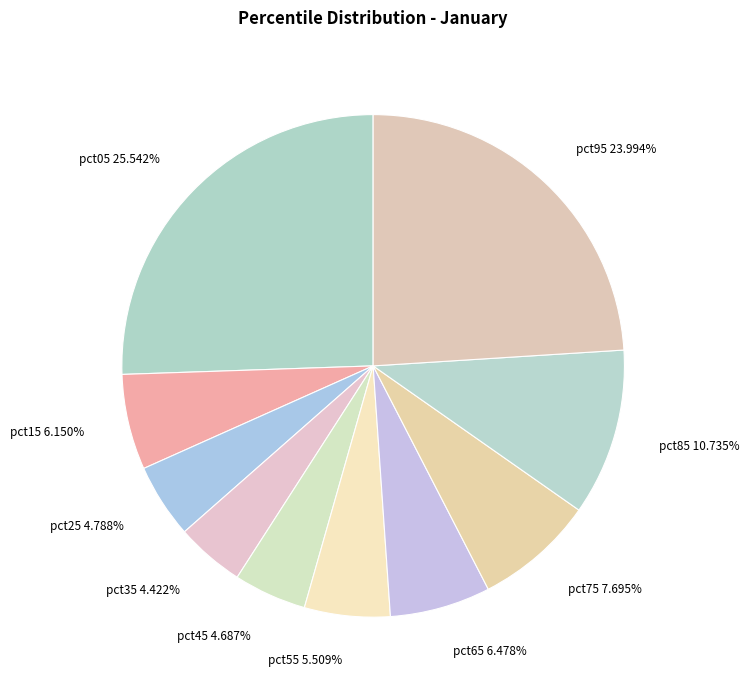

What is the total percentage of pct85 and pct95?

34.7%